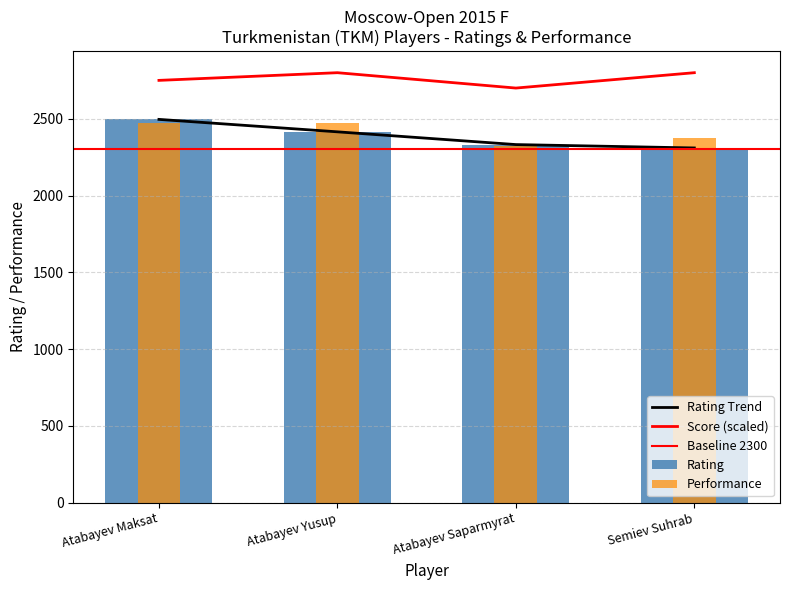

What position from the left is Atabayev Maksat?

1